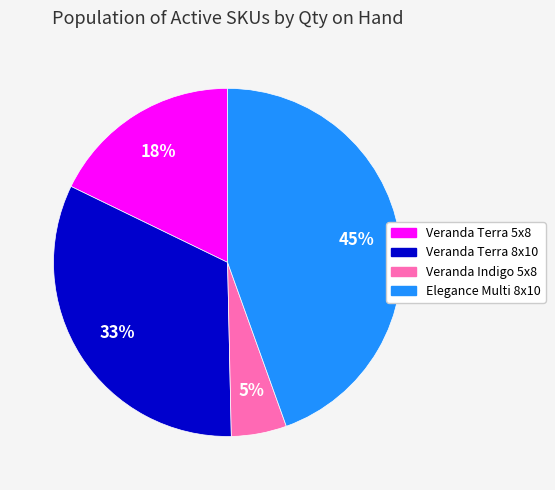

What percentage is the Veranda Terra 8x10 slice, to the nearest percent?

33%